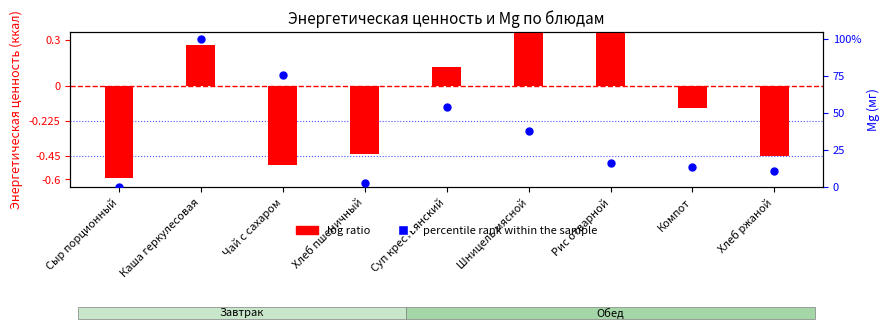

What are all the series names shown in the legend?

log ratio, percentile rank within the sample